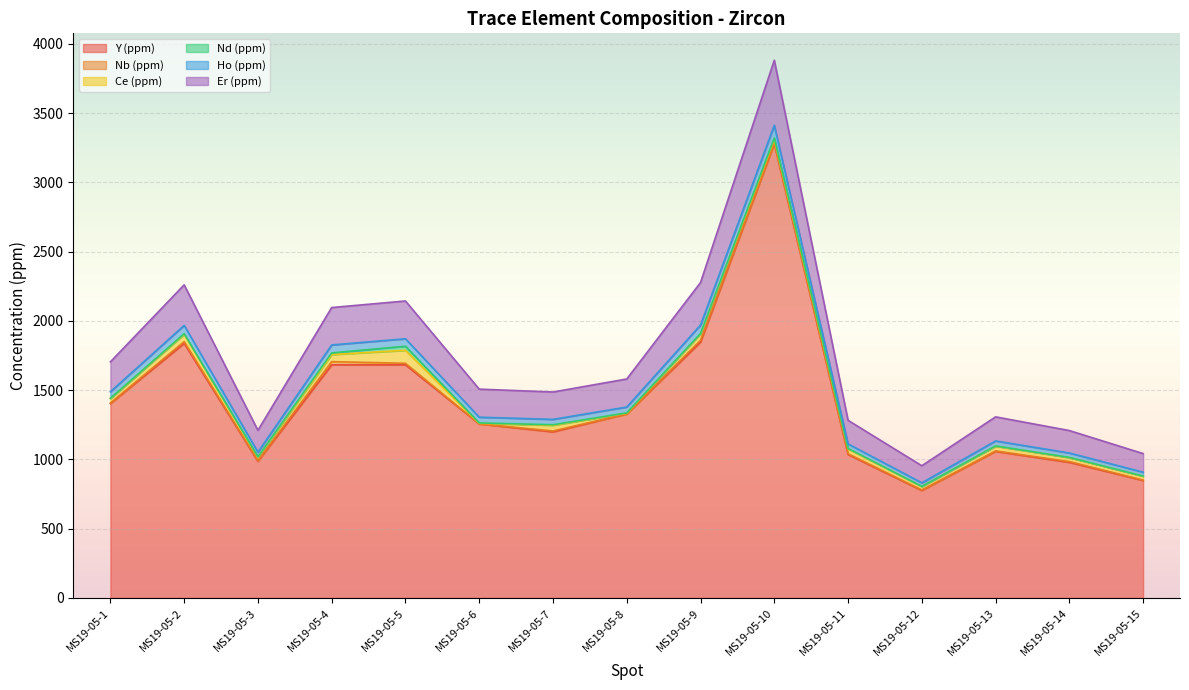

At which label is Y (ppm) closest to 2028?

MS19-05-9